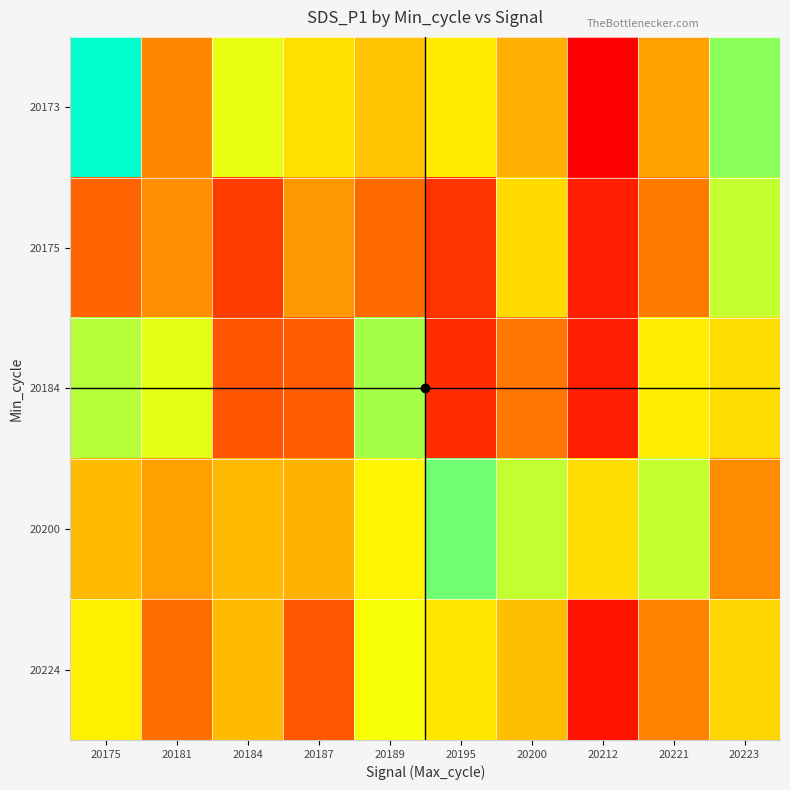

How many series are shown in this chart?

5